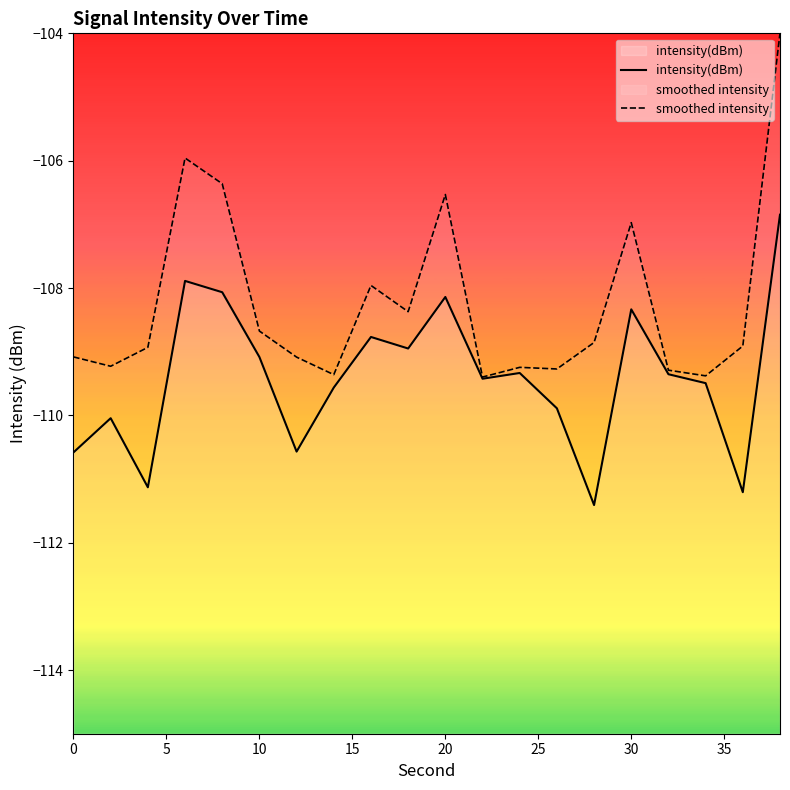

What is the average value of the intensity(dBm) series?

-109.4